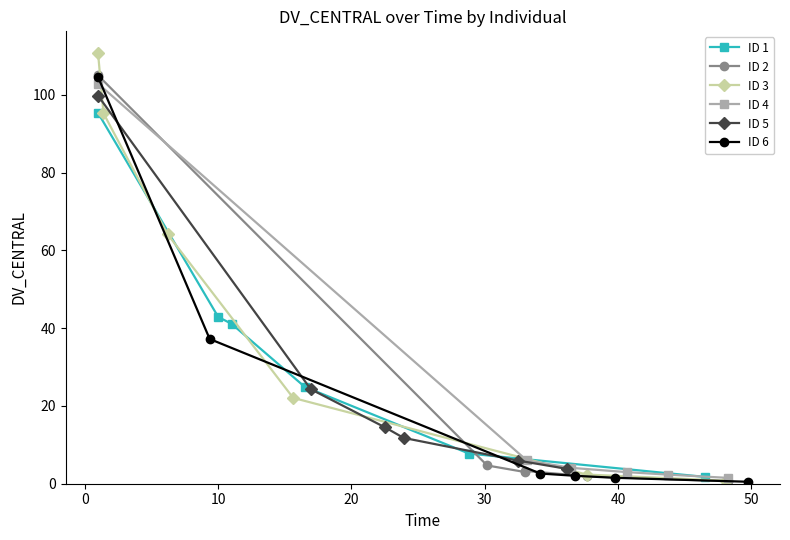

How many lines are shown in the chart?

6